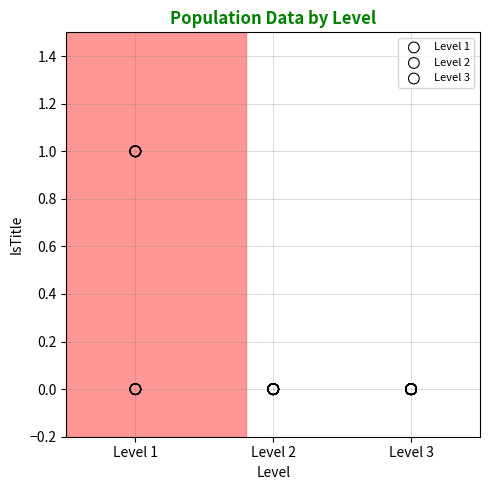

Which series reaches the maximum Y coordinate?

Level 1